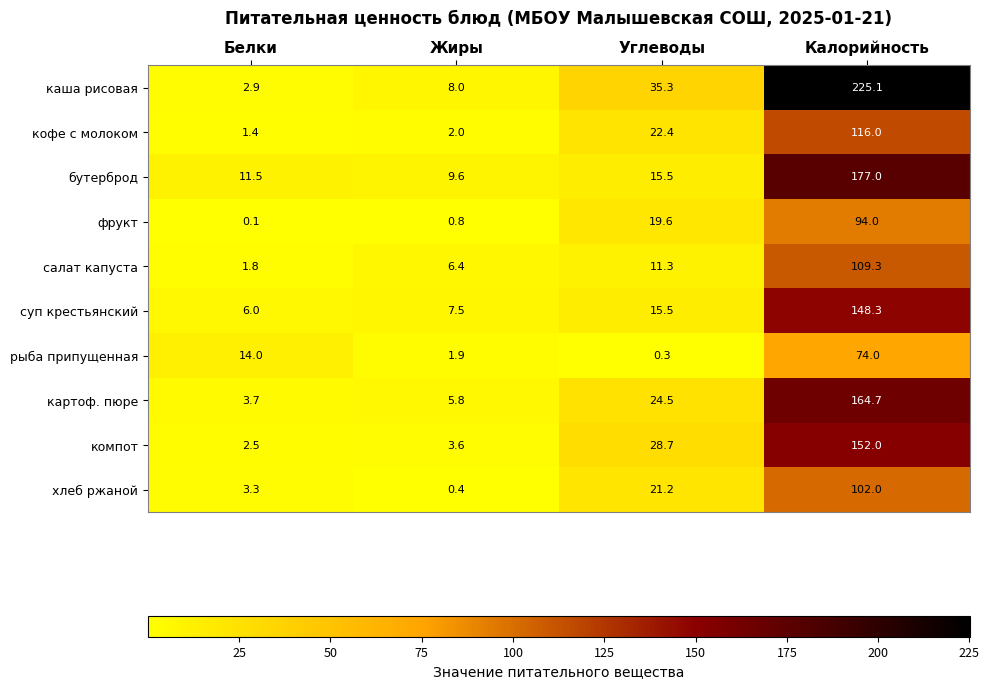

What is the total value across all series at Калорийность?

1362.4